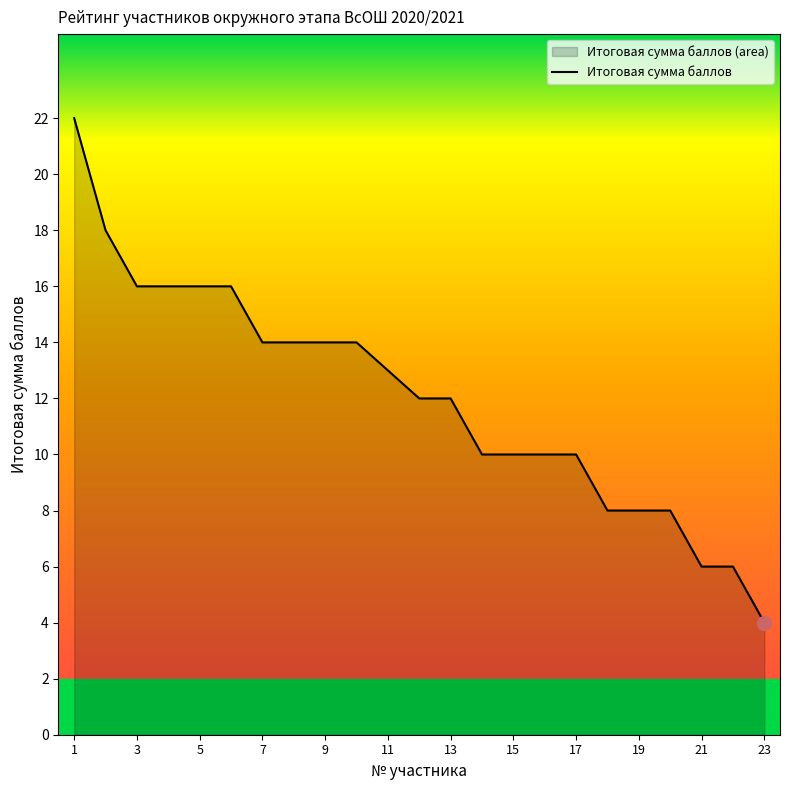

Approximately how many times larger is the value at 5 compared to 13?

1.3